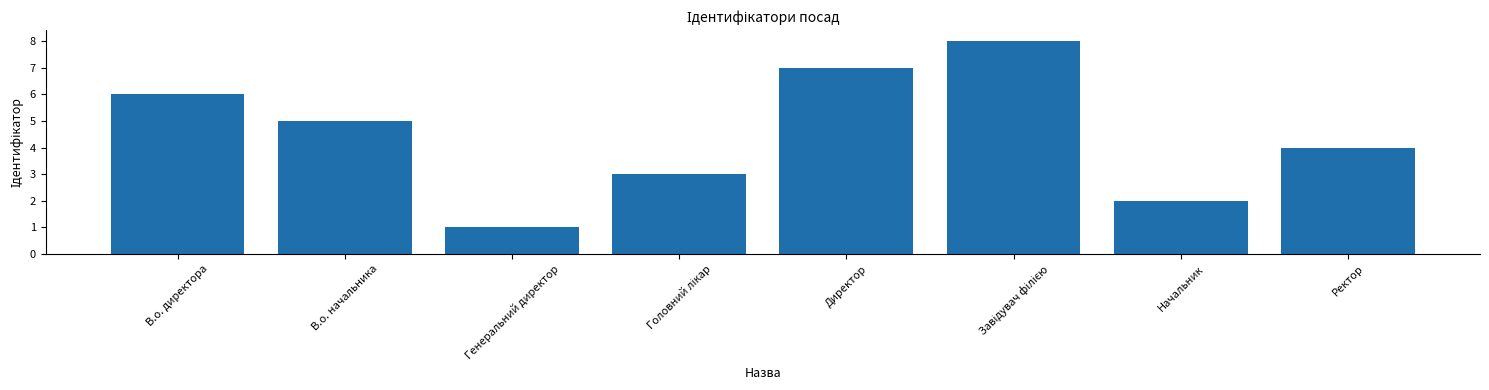

Are the bars horizontal?

No